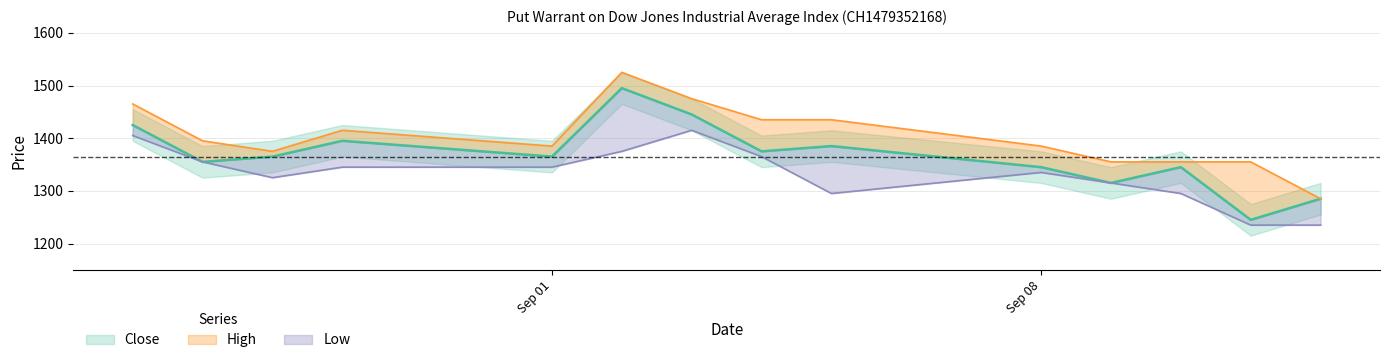

Which series has the largest total across all categories?

High